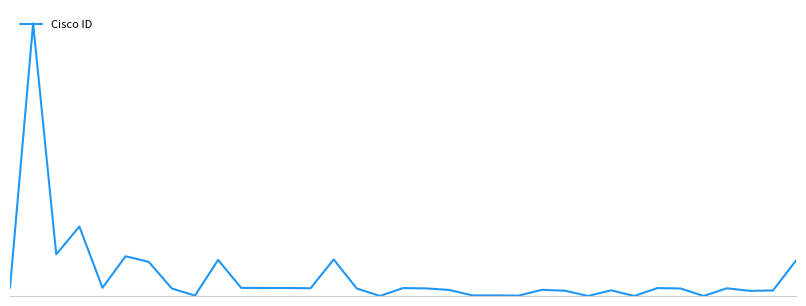

What is the difference between the second highest and minimum values?

163801